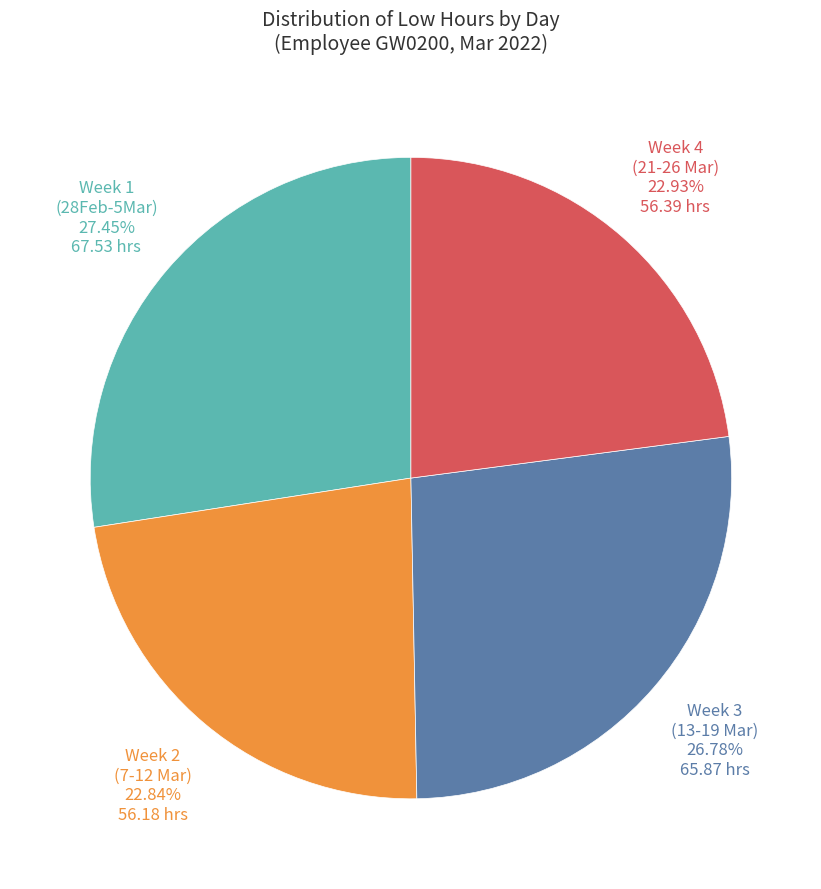

Is there any slice that represents more than half of the pie?

No